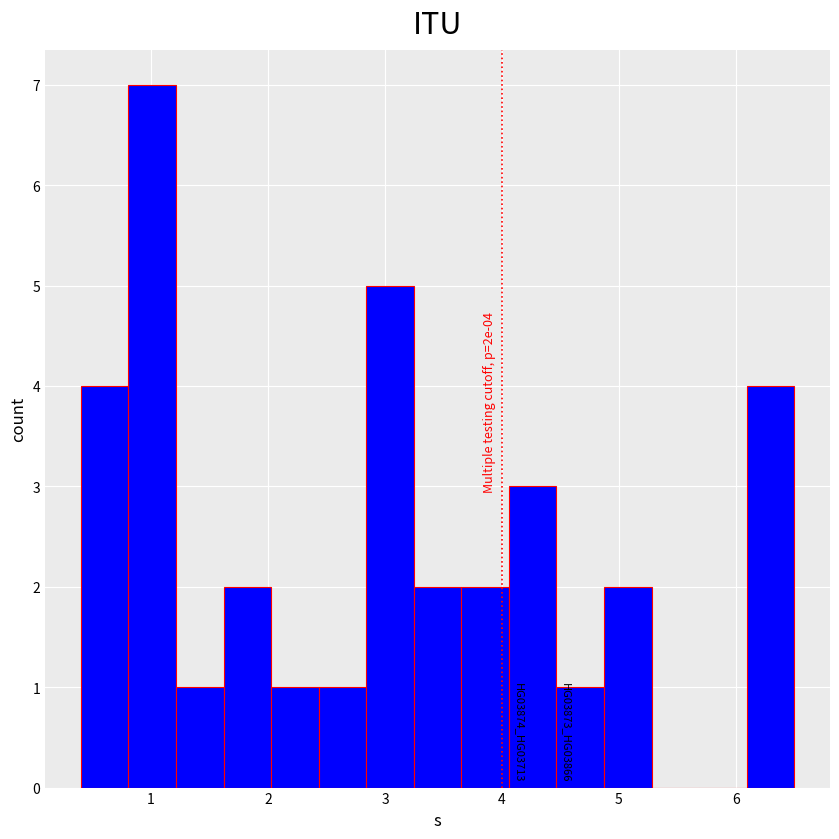

Over which range of the x-axis is the bar tallest?

0.8 to 1.2